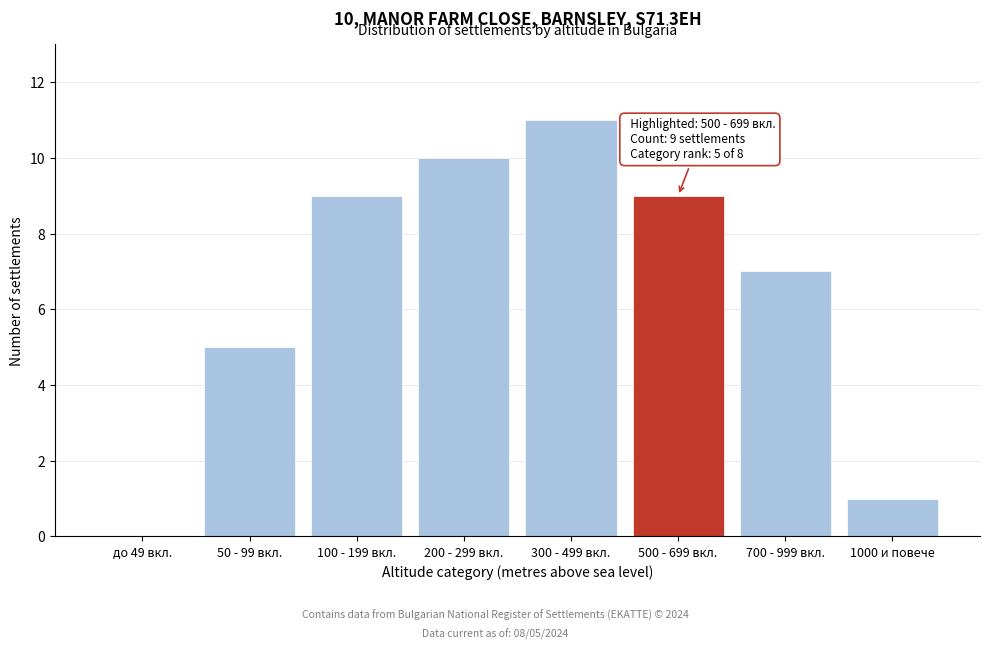

Reading left to right, what are all the values shown in this chart?

до 49 вкл.=0	50 - 99 вкл.=5	100 - 199 вкл.=9	200 - 299 вкл.=10	300 - 499 вкл.=11	500 - 699 вкл.=9	700 - 999 вкл.=7	1000 и повече=1